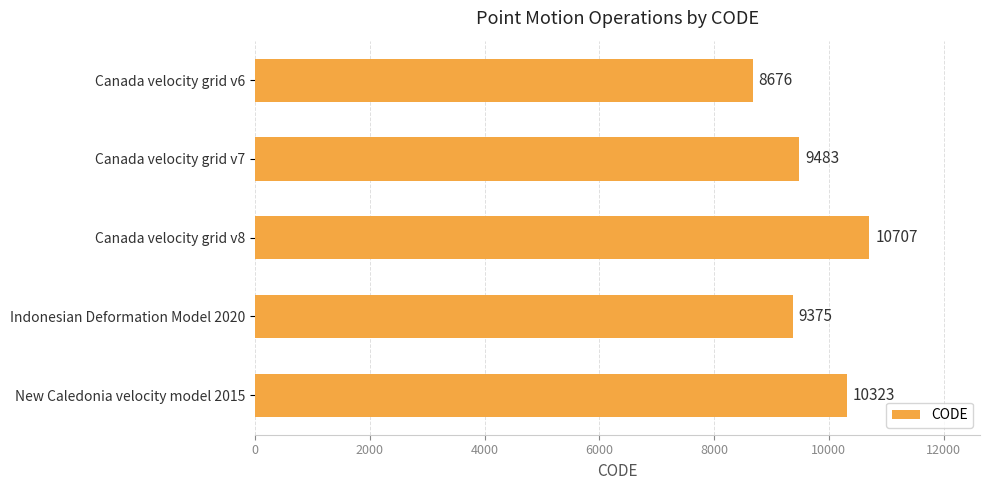

How many bars are there in total?

5